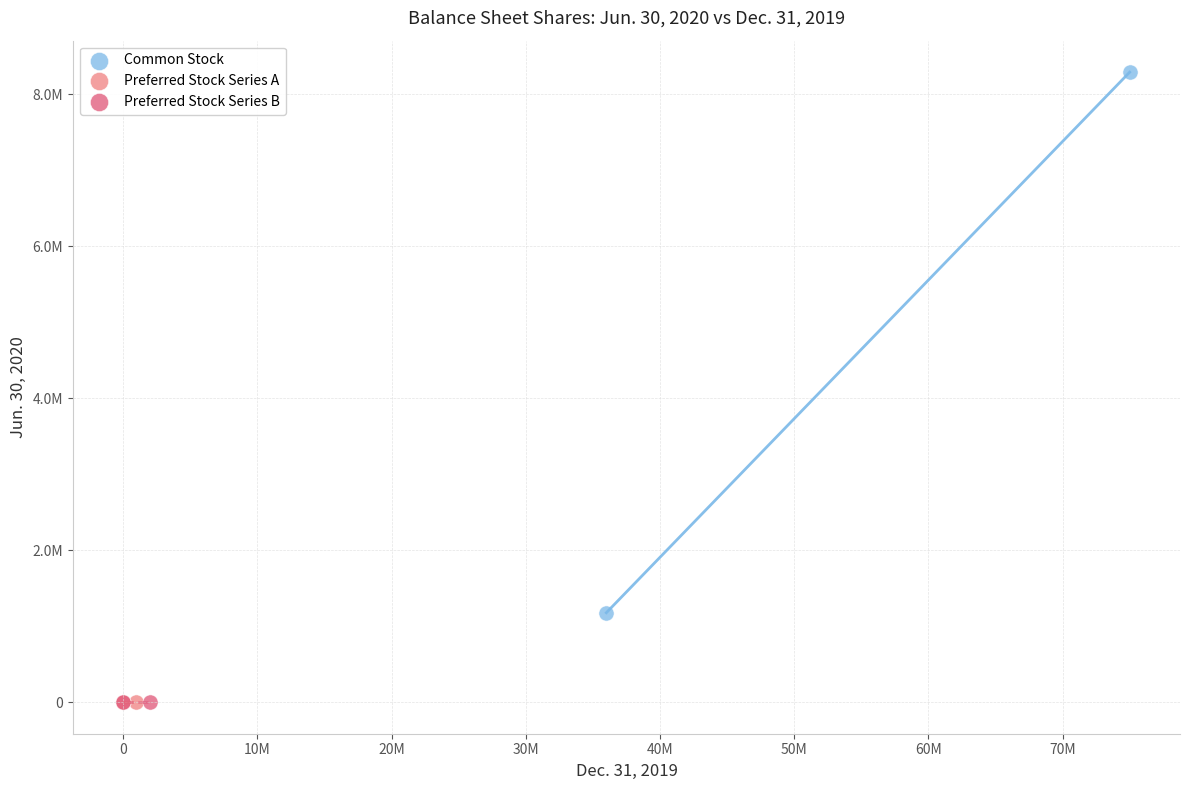

What are all the series names shown in the legend?

Common Stock, Preferred Stock Series A, Preferred Stock Series B